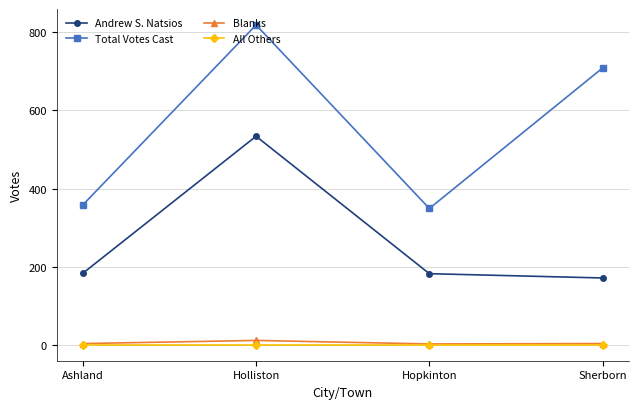

Where is the first local maximum for Total Votes Cast?

Holliston